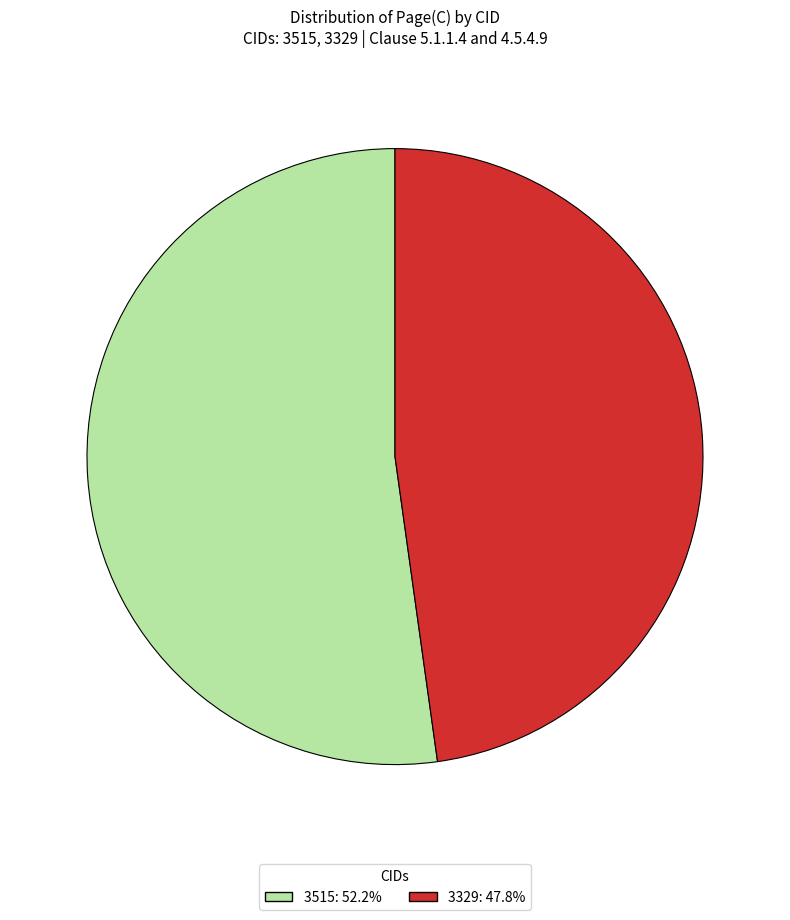

True or false: 3515 accounts for 43% of the total.

False